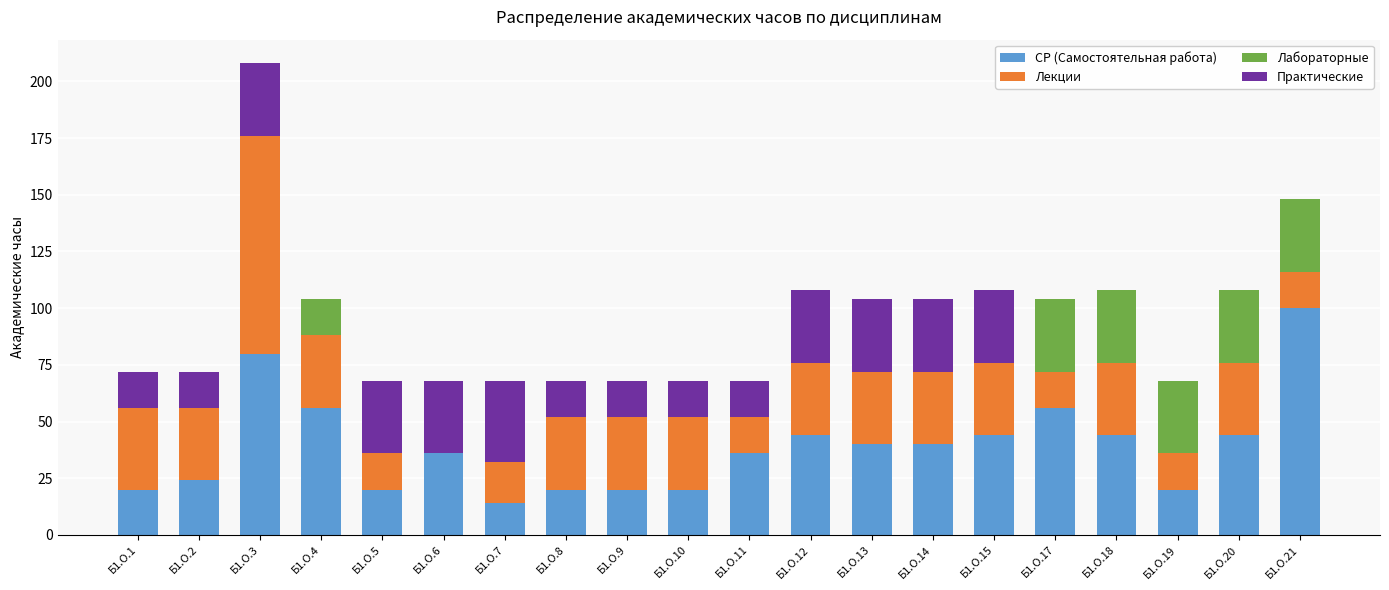

Read the СР (Самостоятельная работа) value at Б1.О.21.

100